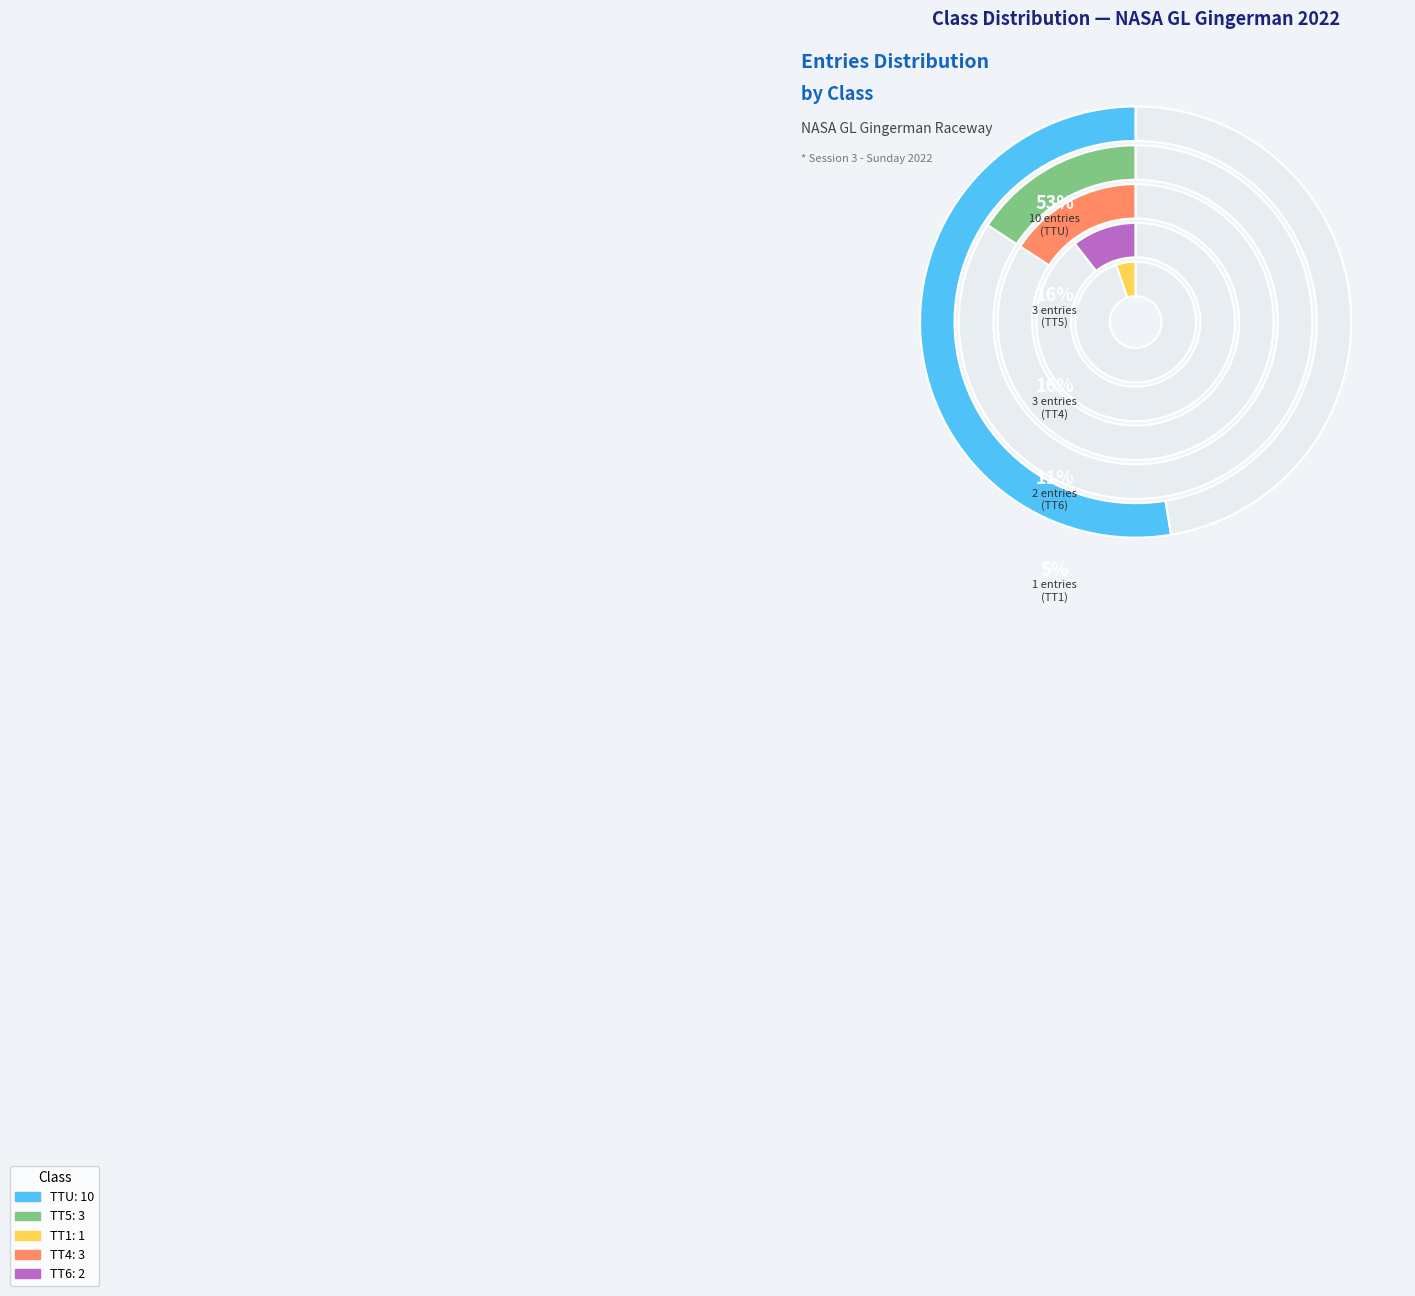

What is the total percentage of TT4 and TT6?

26.3%